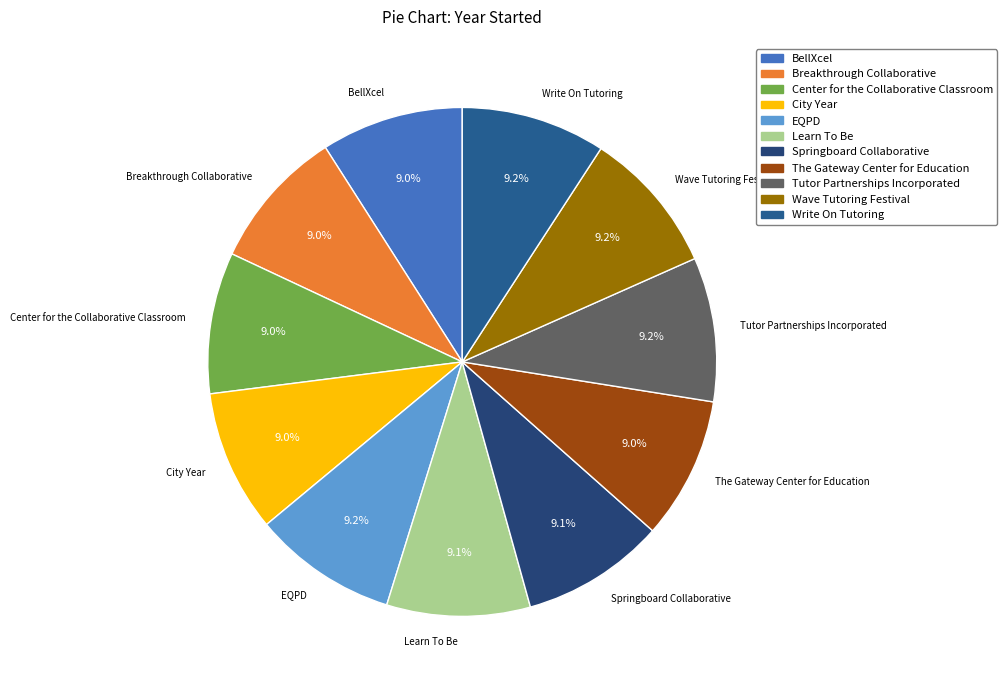

What percentage is the Breakthrough Collaborative slice, to the nearest percent?

9%